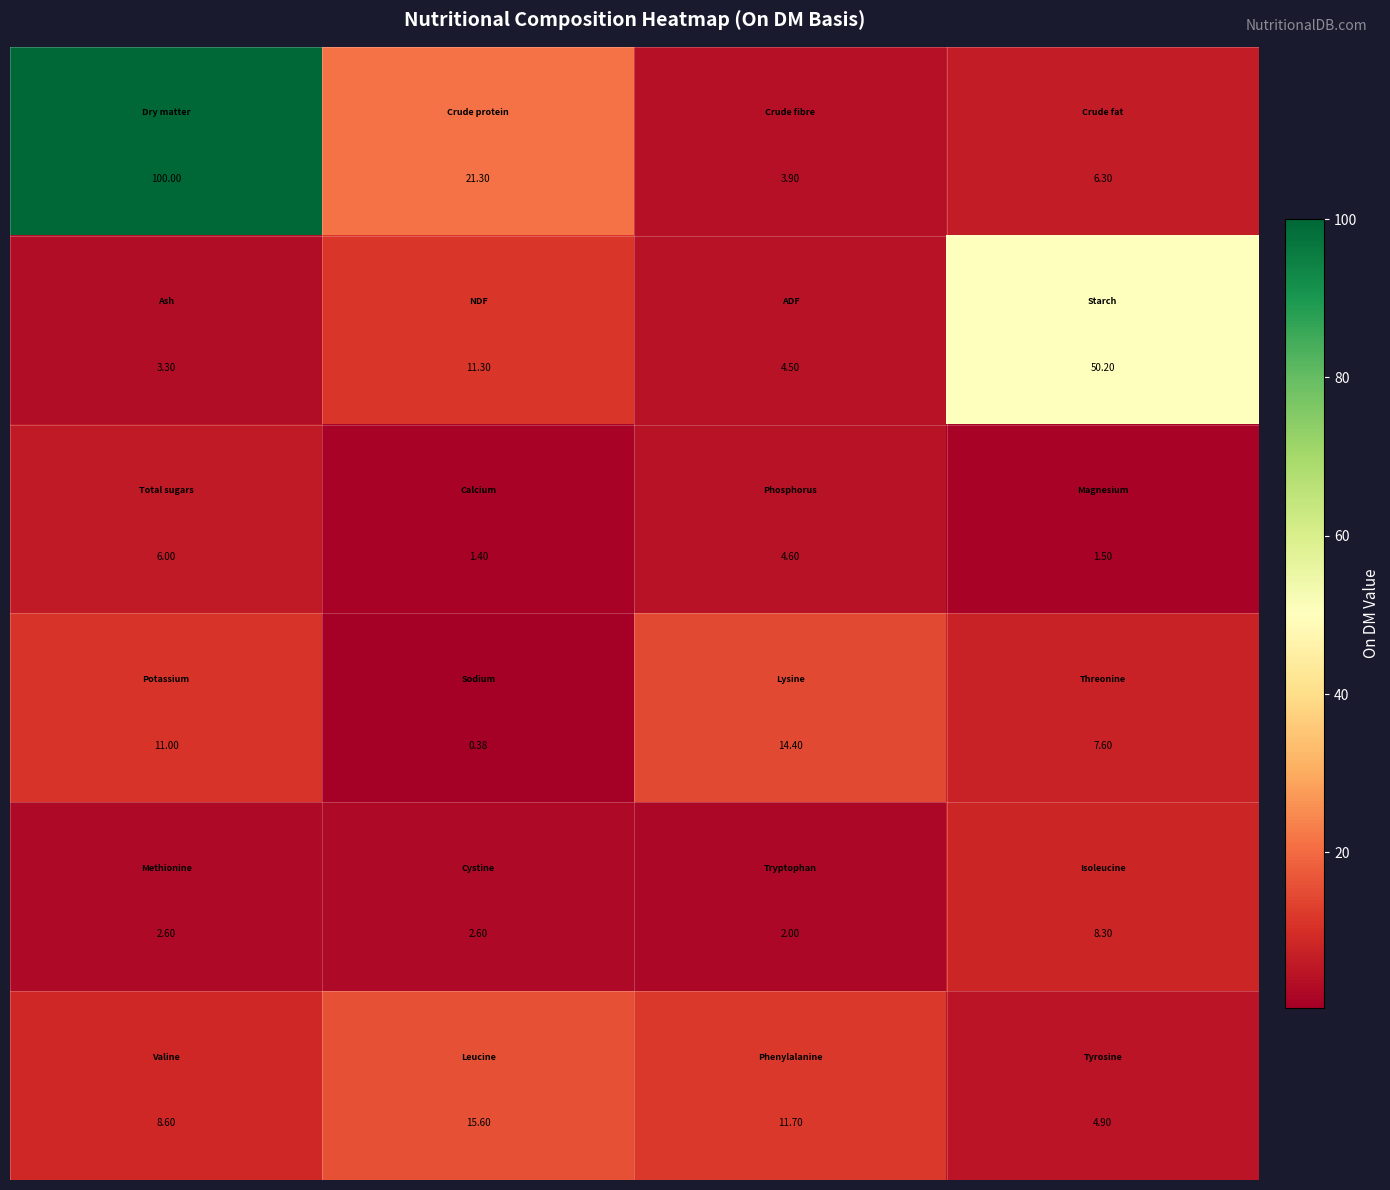

How many series are shown in this chart?

6